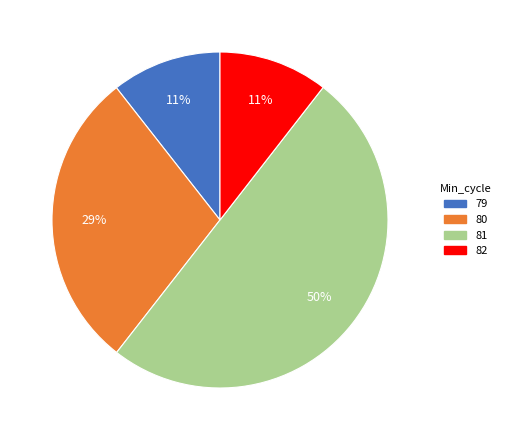

Between 82 and 81, which is larger?

81